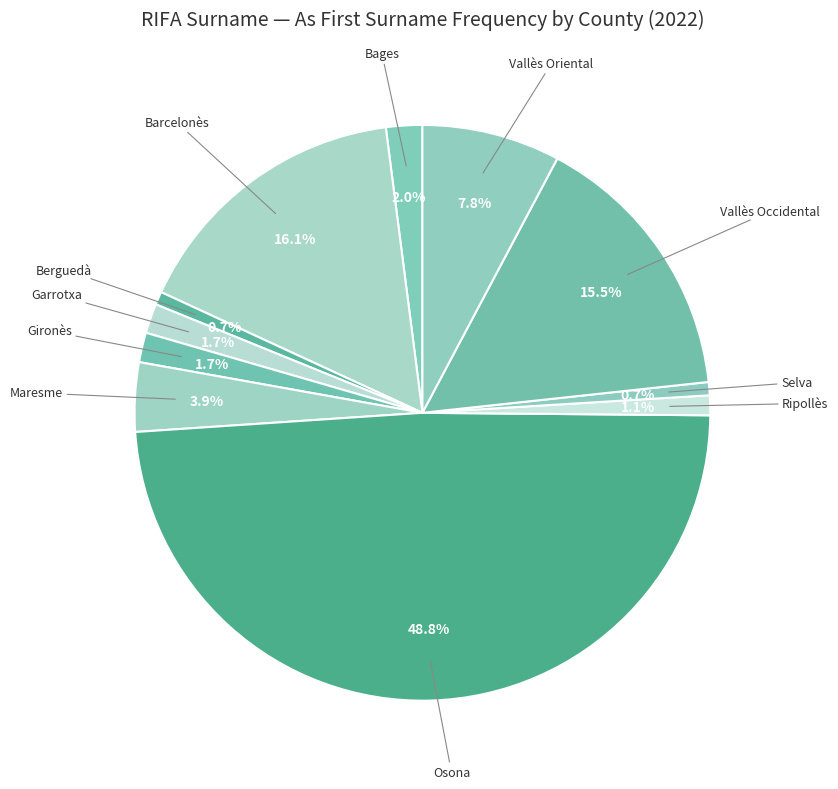

Rank the categories by value from lowest to highest.

Berguedà, Selva, Ripollès, Garrotxa, Gironès, Bages, Maresme, Vallès Oriental, Vallès Occidental, Barcelonès, Osona